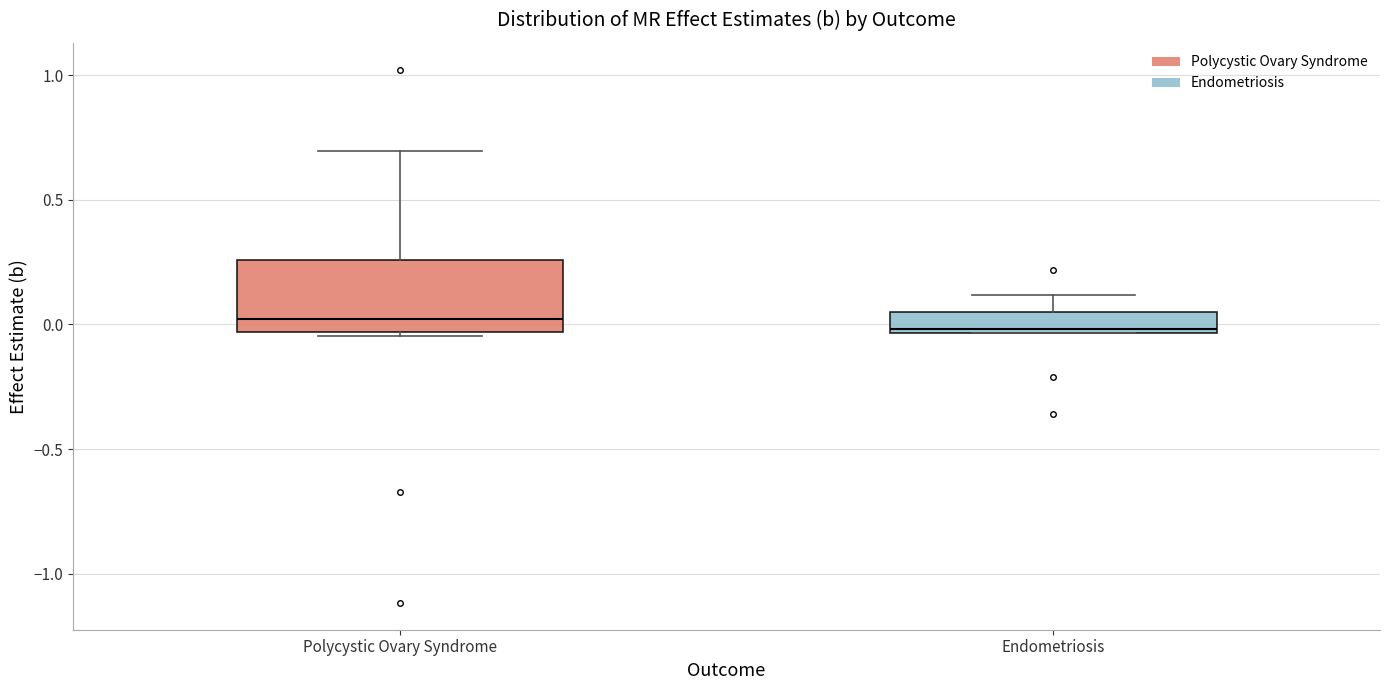

Where does the median line of the box for Endometriosis sit on the y-axis? The values are not printed on the chart, so give them approximately, as read against the axis.

0.00